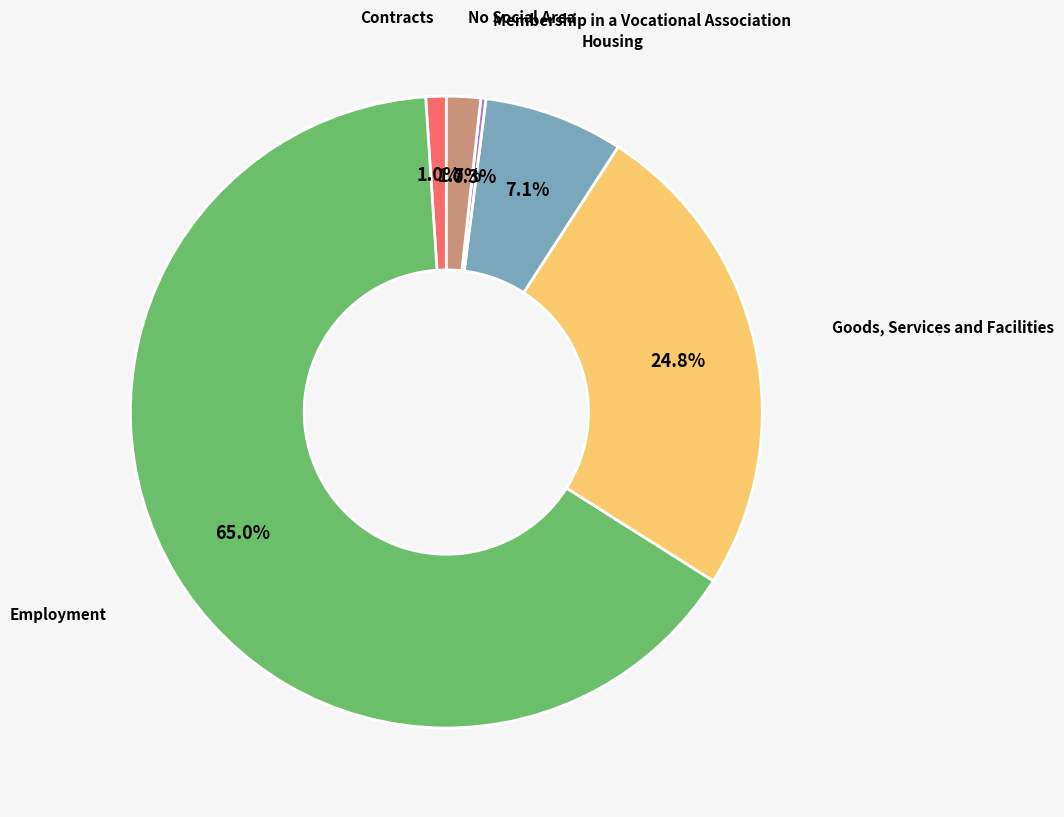

Does any single category account for the majority?

Yes